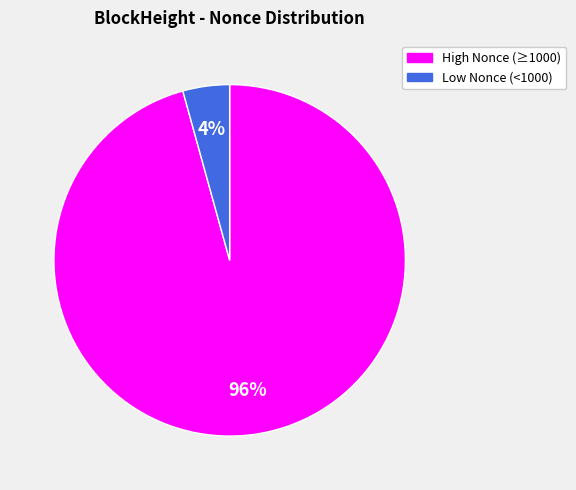

To the nearest percent, what is the average slice percentage?

50%